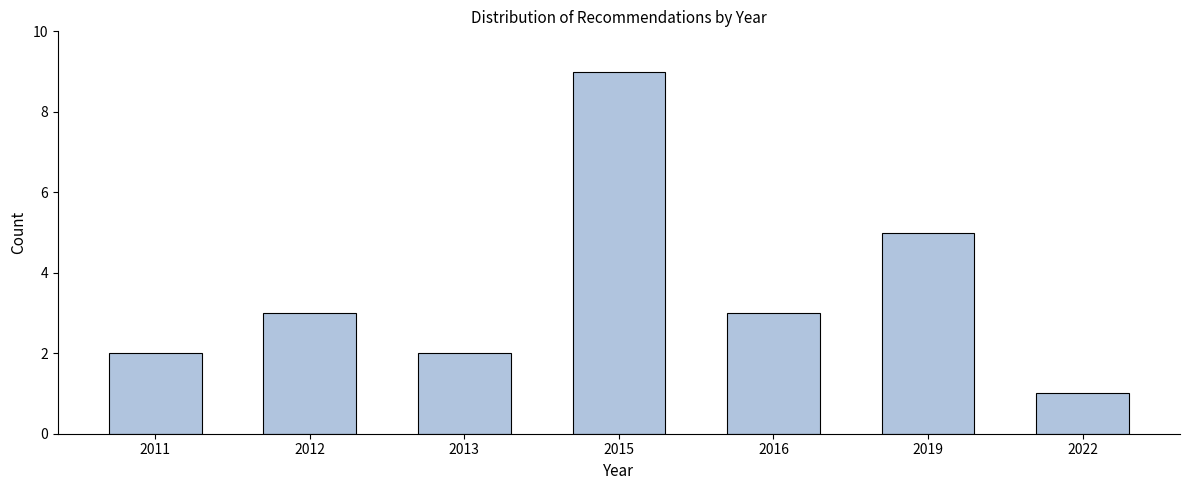

Reading left to right, extract all data points from this chart.

2	3	2	9	3	5	1